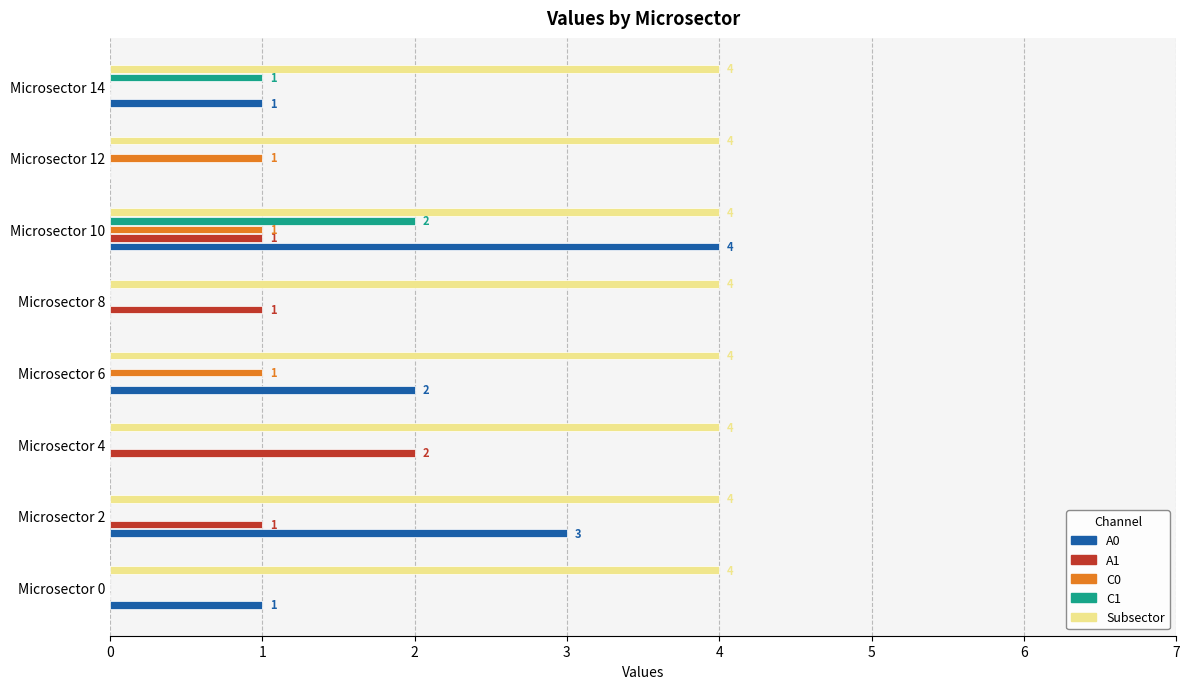

How many data points in C1 are above 0?

2